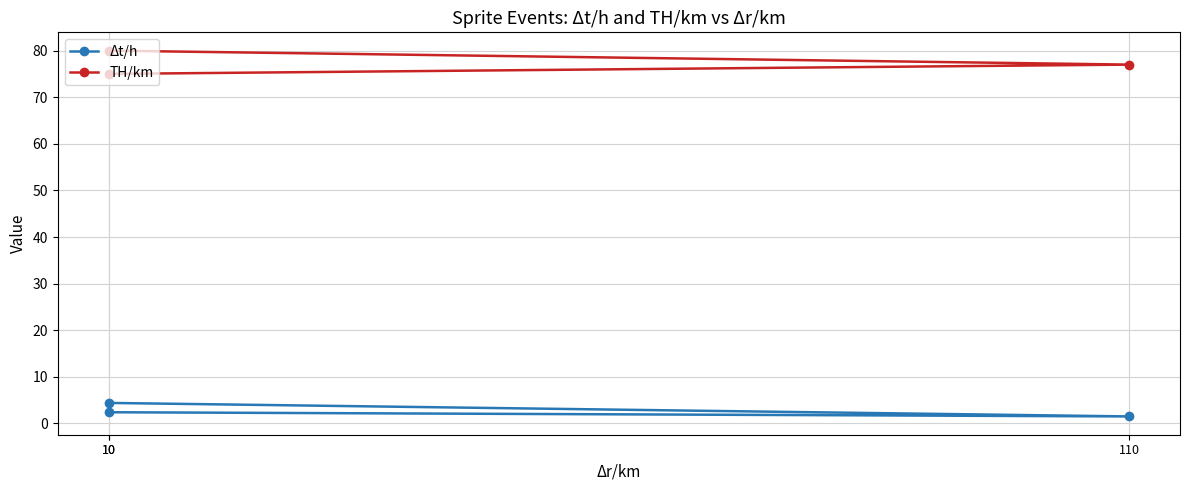

How many data points does each series have?

3